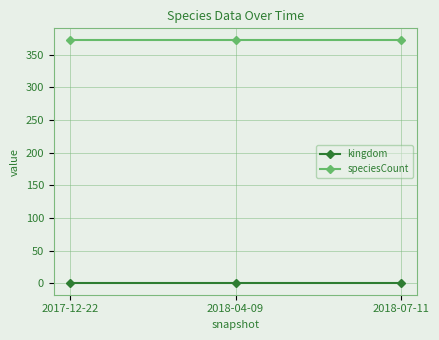

At how many categories does at least one series exceed 247?

3